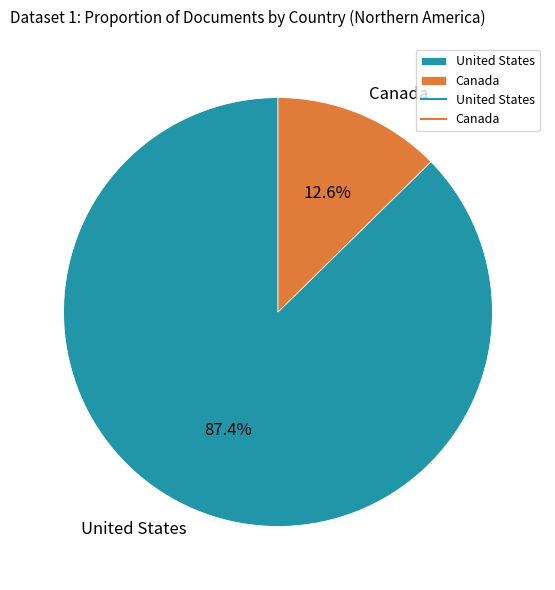

How many segments does this pie chart have?

2